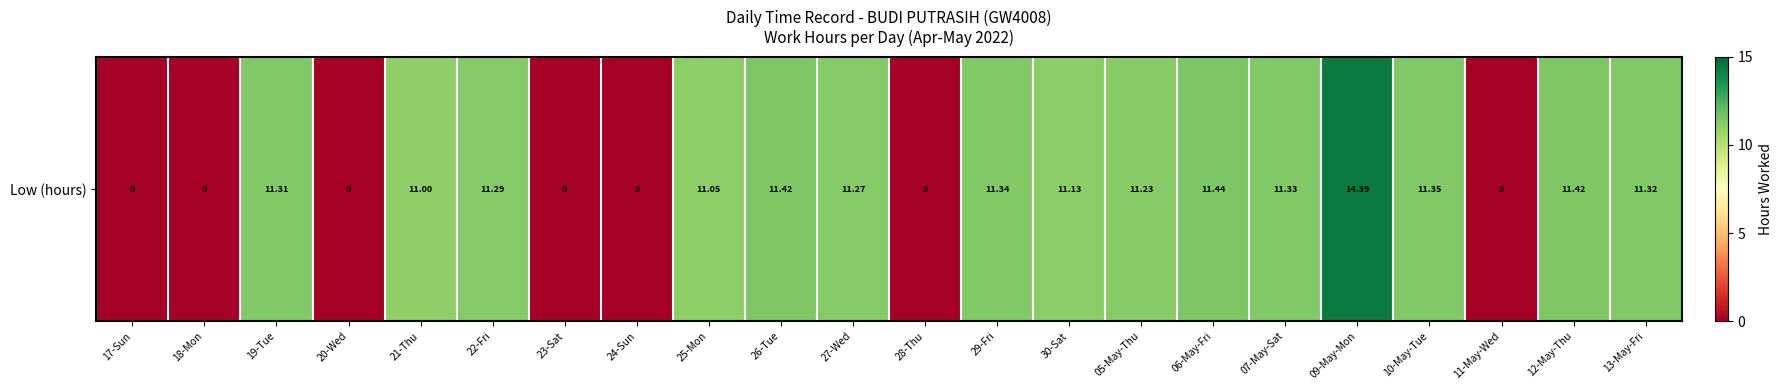

Which category has the highest value across all series?

09-May-Mon